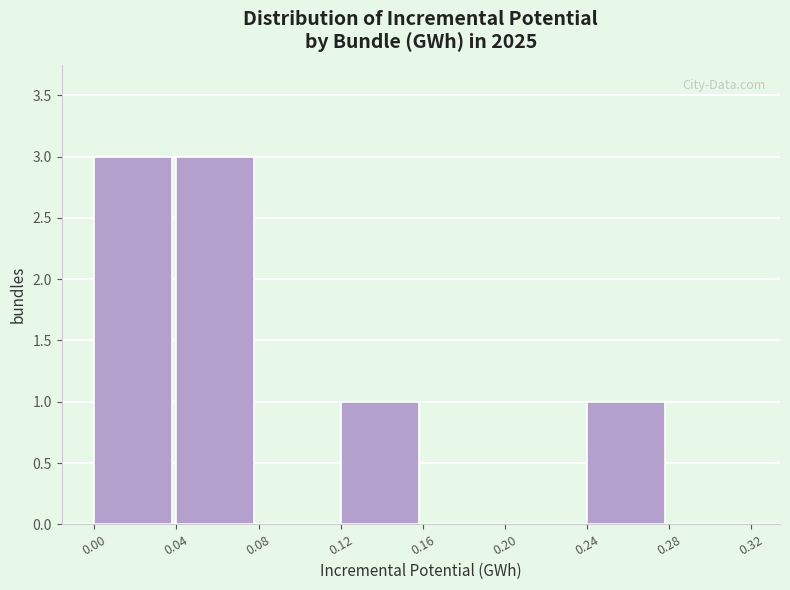

Reading left to right, transcribe this chart: for each bar, give the range it covers on the x-axis and its height. The values are not printed on the chart, so give them approximately, as read against the axis.

0.00 to 0.04: 3
0.04 to 0.08: 3
0.08 to 0.12: 0
0.12 to 0.16: 1
0.16 to 0.20: 0
0.20 to 0.24: 0
0.24 to 0.28: 1
0.28 to 0.32: 0